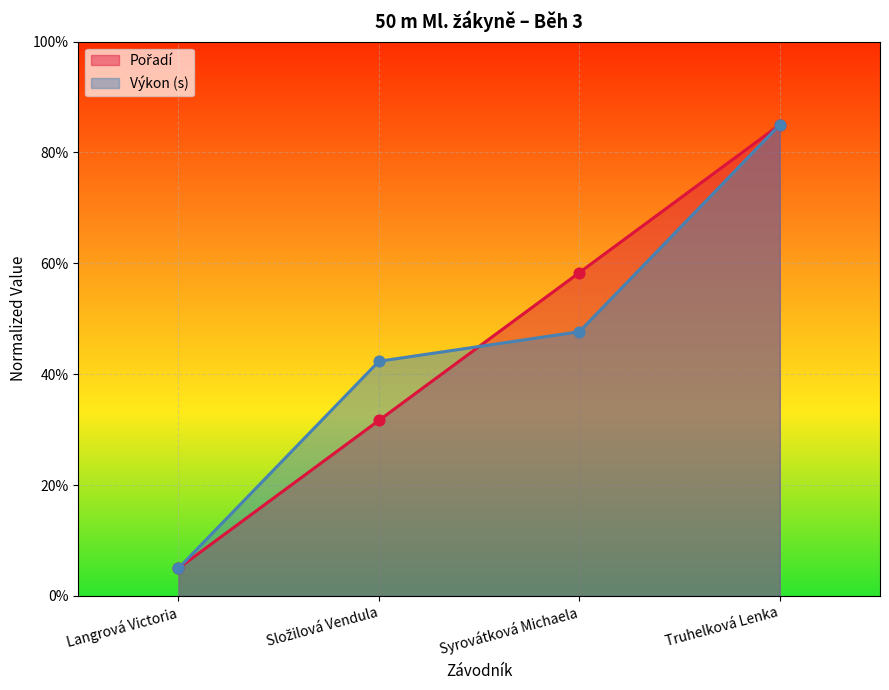

At how many categories does at least one series exceed 24?

3